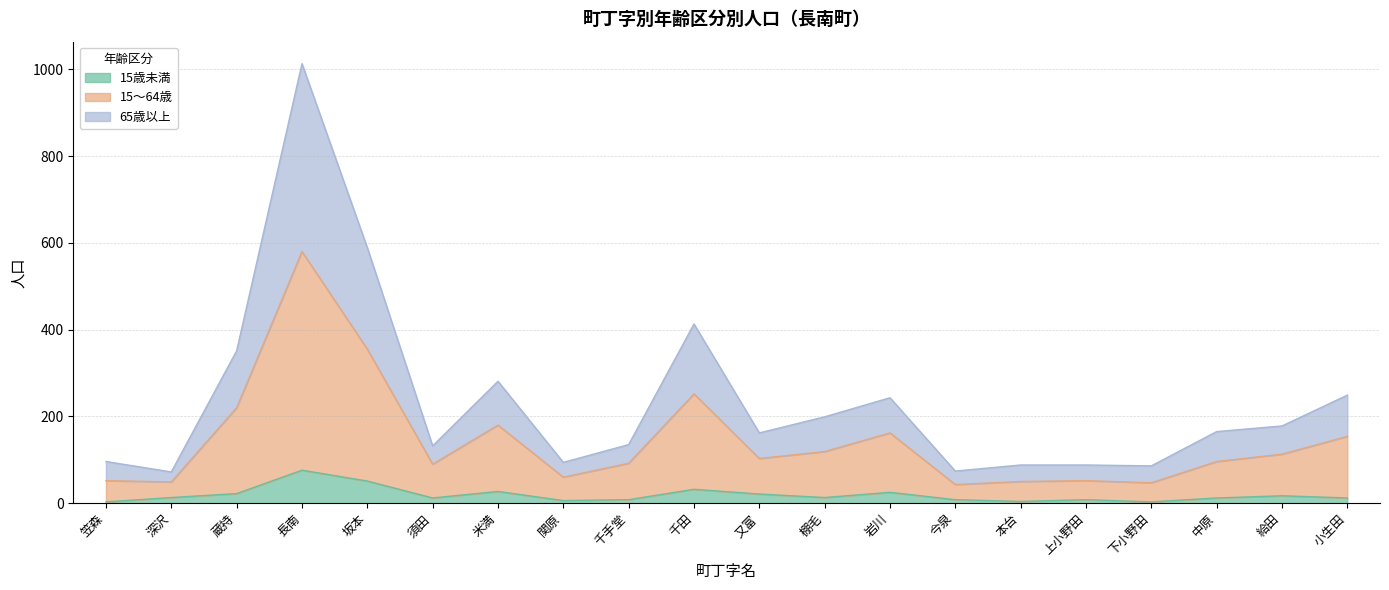

What is the smallest value displayed?

3